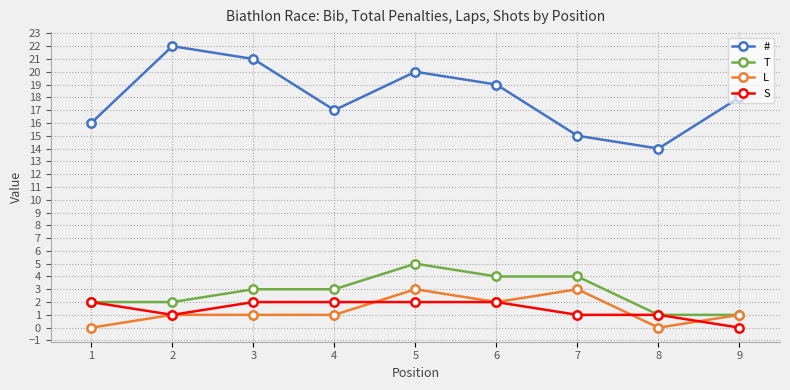

At which category does S reach its first local valley?

2